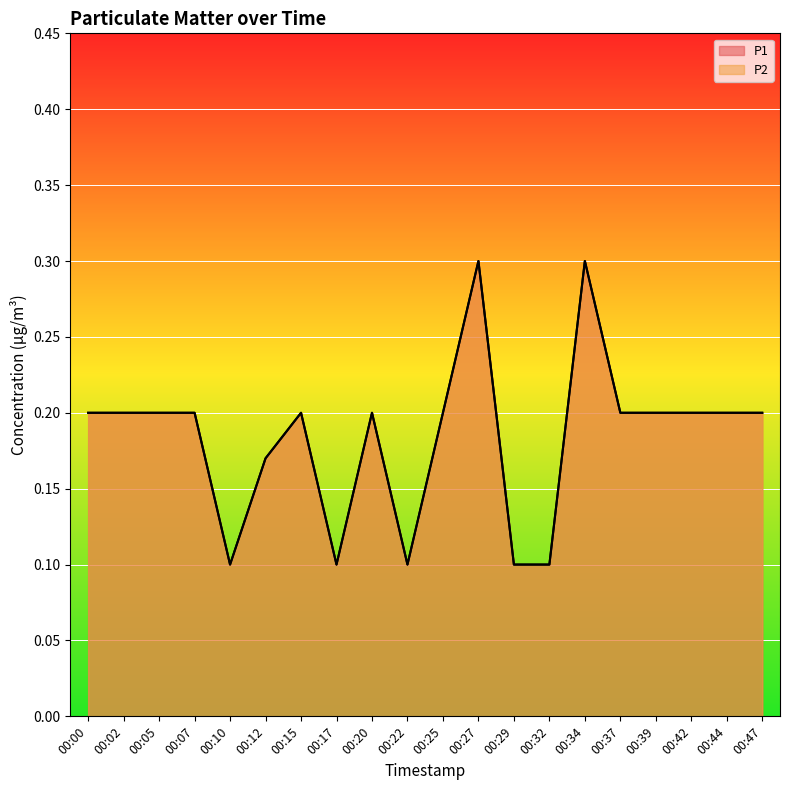

True or false: P1 and P2 cross at least once.

False